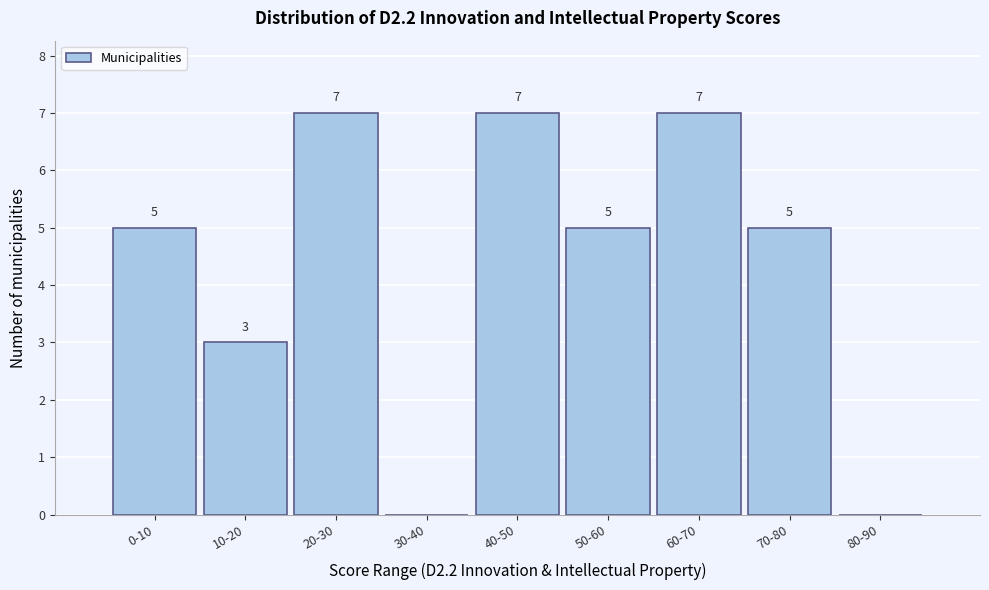

Reading left to right, what are all the values shown in this chart?

0-10=5	10-20=3	20-30=7	30-40=0	40-50=7	50-60=5	60-70=7	70-80=5	80-90=0